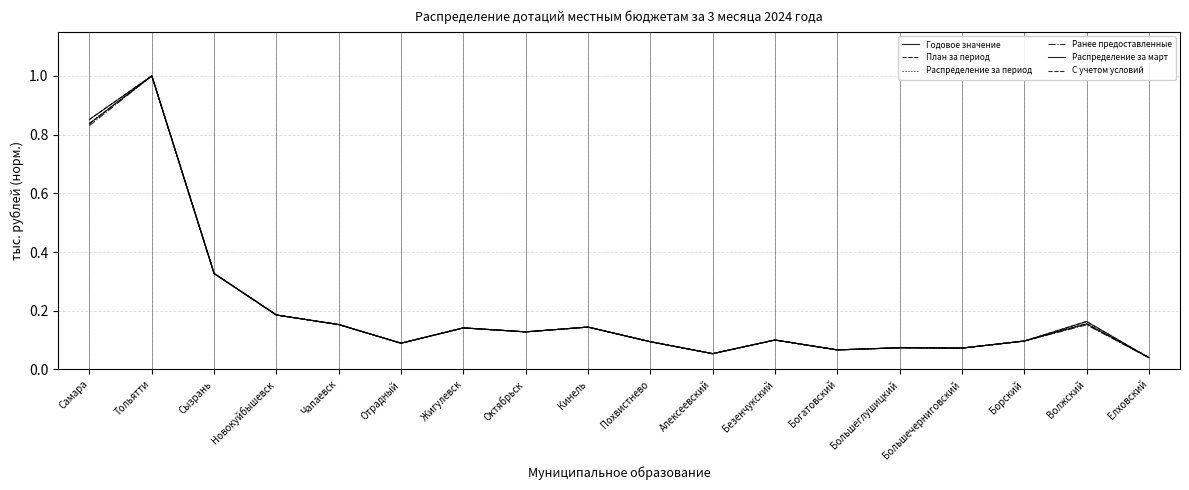

How many lines are shown in the chart?

6